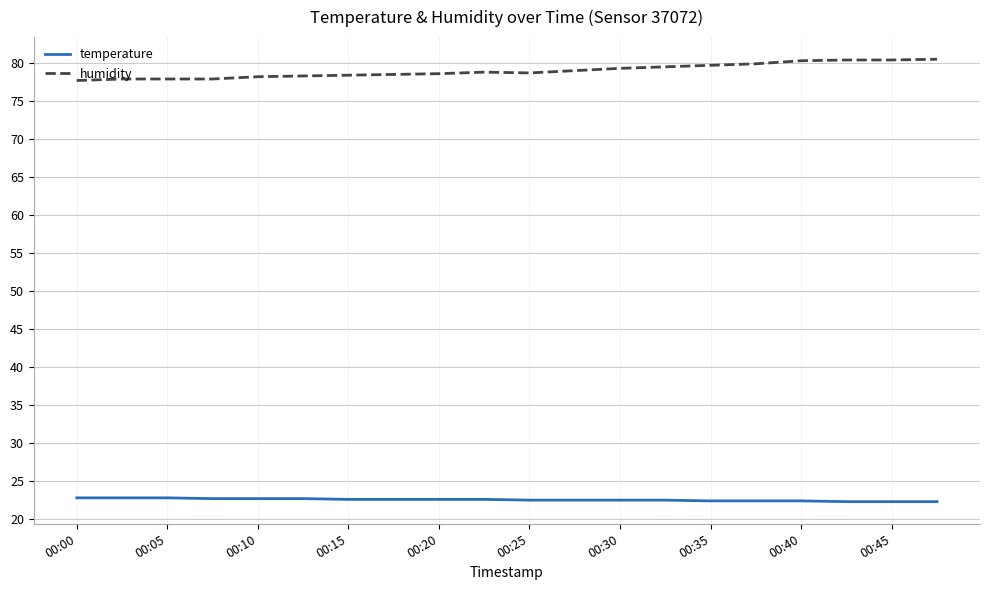

What are all the series names shown in the legend?

temperature, humidity